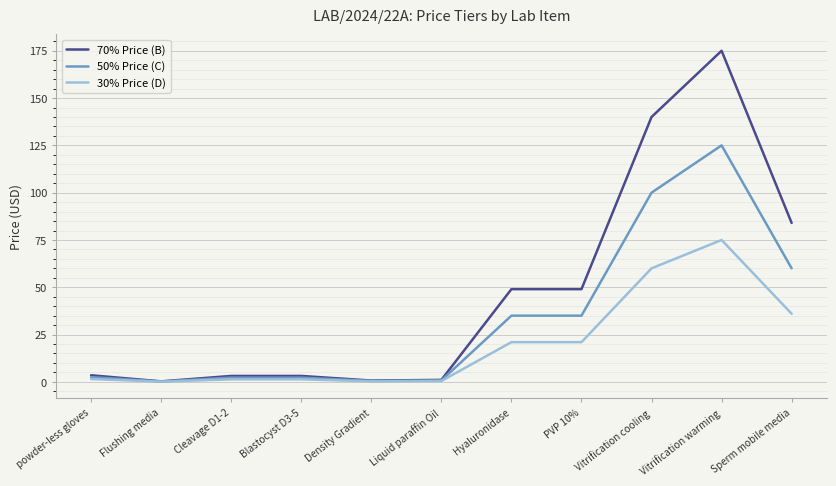

What is the difference between the maximum and minimum values in the 30% Price (D) series?

74.9